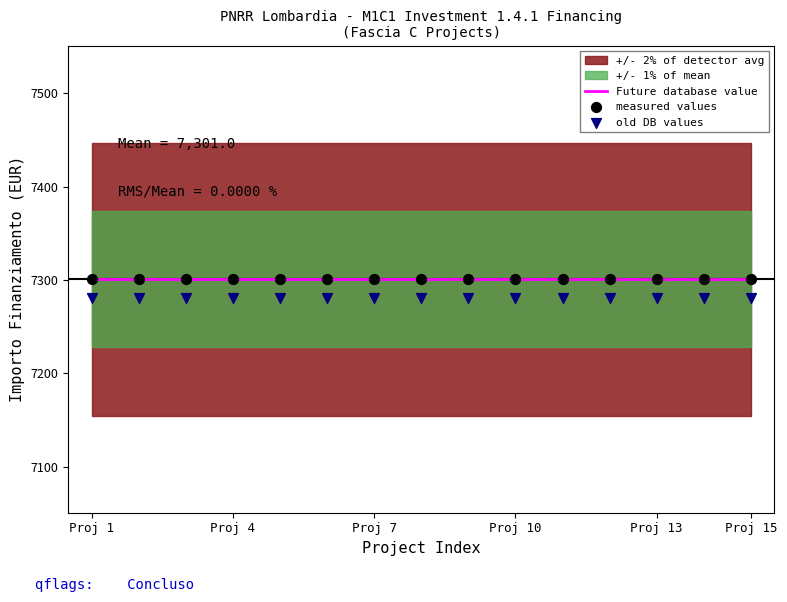

Is the value of measured values at Proj 4 greater than the value of Future database value at Proj 13?

No